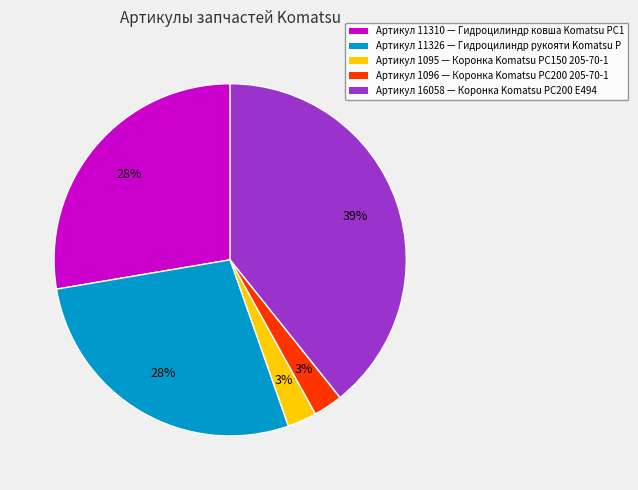

Is there a majority slice in this chart?

No